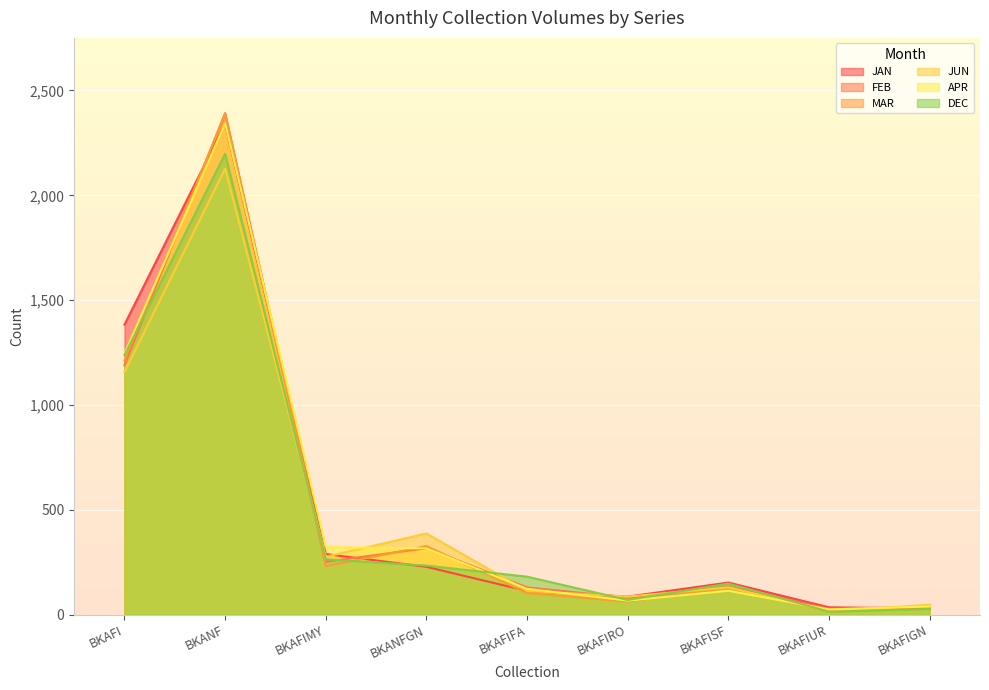

Reading left to right, what are all the values shown in this chart?

JAN: BKAFI=1383	BKANF=2342	BKAFIMY=289	BKANFGN=228	BKAFIFA=113	BKAFIRO=86	BKAFISF=153	BKAFIUR=35	BKAFIGN=29
FEB: BKAFI=1190	BKANF=2392	BKAFIMY=252	BKANFGN=317	BKAFIFA=130	BKAFIRO=81	BKAFISF=132	BKAFIUR=28	BKAFIGN=37
MAR: BKAFI=1213	BKANF=2389	BKAFIMY=231	BKANFGN=327	BKAFIFA=103	BKAFIRO=62	BKAFISF=129	BKAFIUR=13	BKAFIGN=37
JUN: BKAFI=1158	BKANF=2127	BKAFIMY=276	BKANFGN=387	BKAFIFA=113	BKAFIRO=86	BKAFISF=130	BKAFIUR=15	BKAFIGN=47
APR: BKAFI=1244	BKANF=2344	BKAFIMY=322	BKANFGN=316	BKAFIFA=123	BKAFIRO=67	BKAFISF=114	BKAFIUR=25	BKAFIGN=39
DEC: BKAFI=1238	BKANF=2198	BKAFIMY=264	BKANFGN=234	BKAFIFA=181	BKAFIRO=70	BKAFISF=148	BKAFIUR=14	BKAFIGN=27